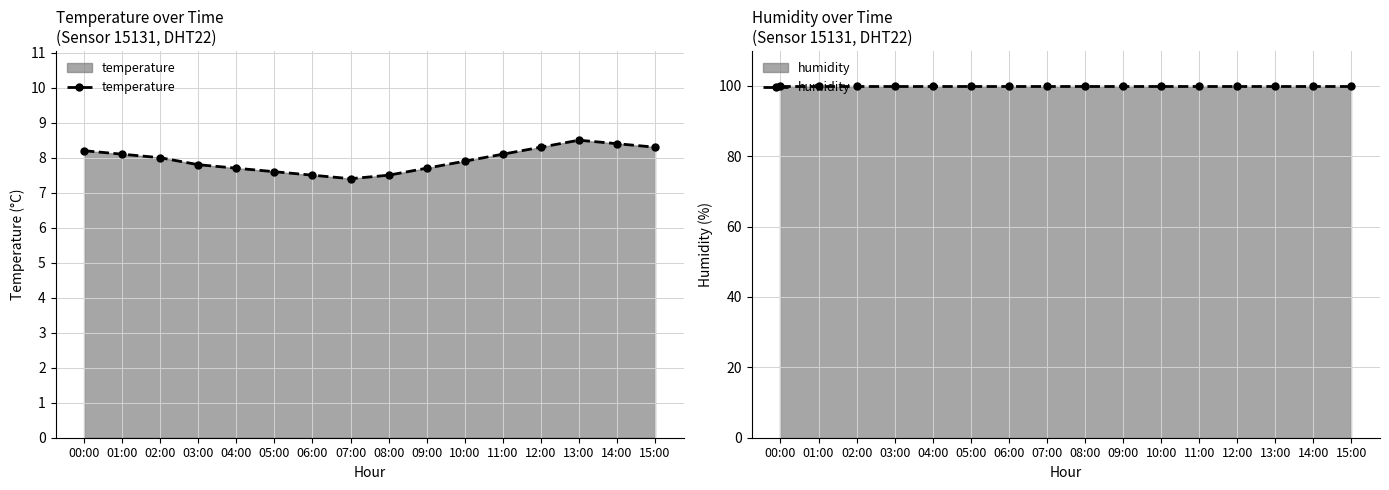

How many lines are shown in the chart?

2